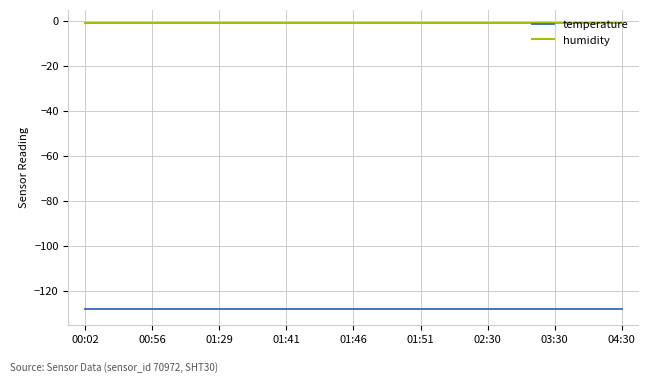

Rank the series by their maximum value, from highest to lowest.

humidity, temperature